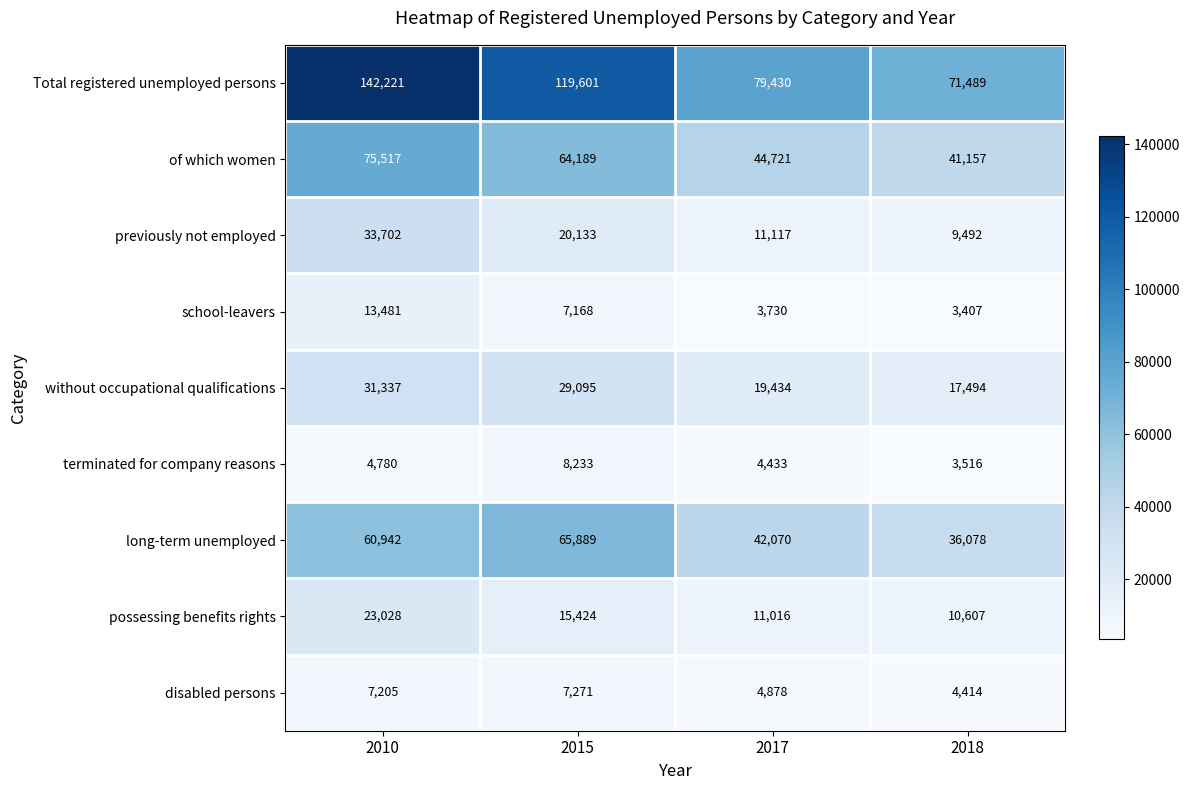

What value does the previously not employed series have at 2017?

11117